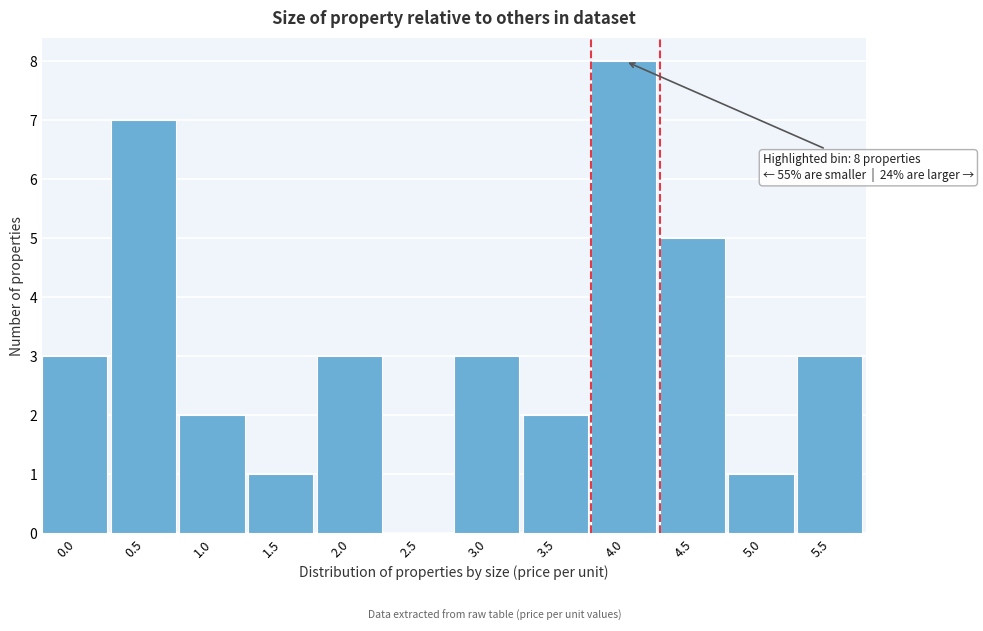

Reading left to right, what are all the values shown in this chart?

0.0=3	0.5=7	1.0=2	1.5=1	2.0=3	2.5=0	3.0=3	3.5=2	4.0=8	4.5=5	5.0=1	5.5=3